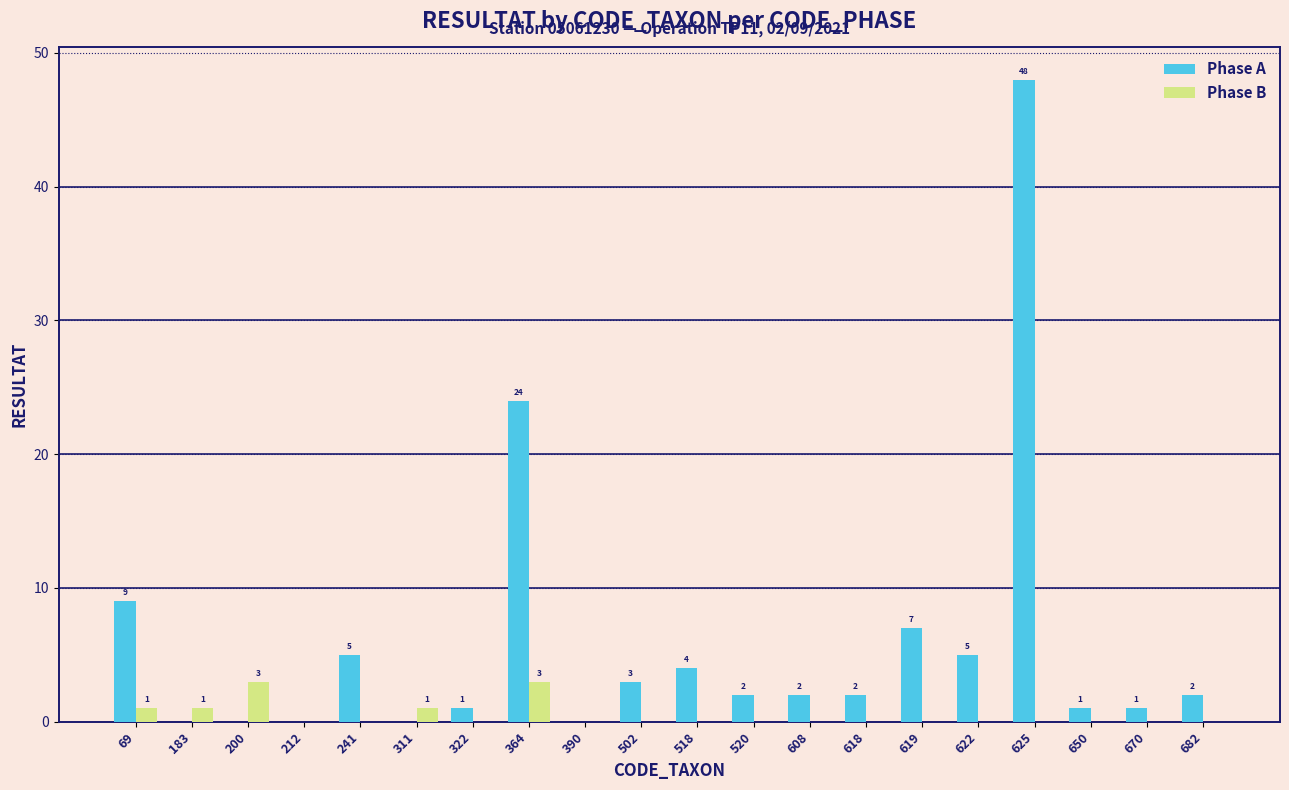

True or false: Phase B has a value of -2 at 619.

False